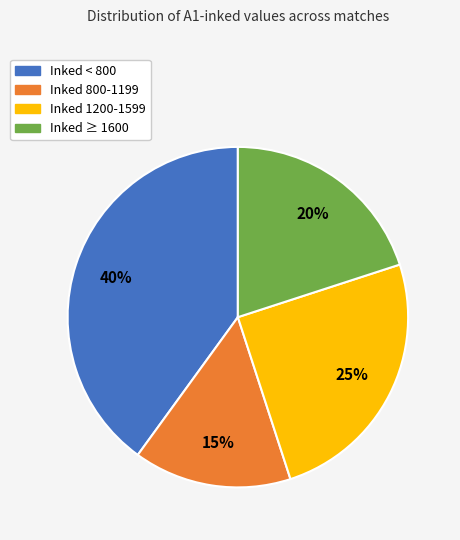

How many segments does this pie chart have?

4